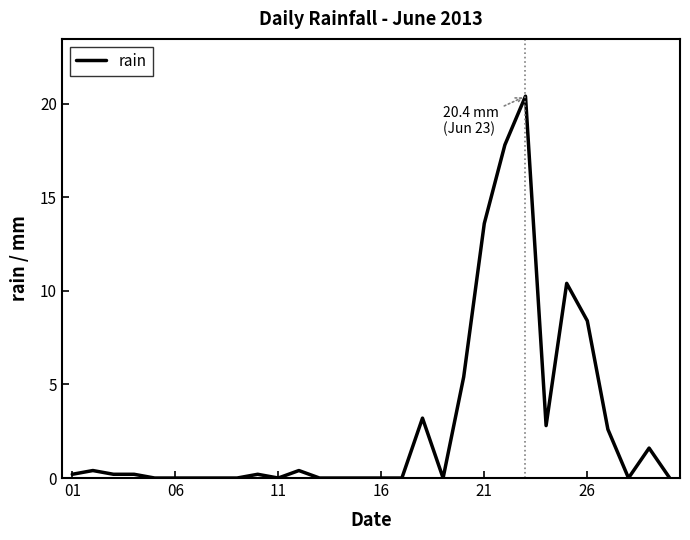

What is the maximum value shown in the chart?

20.4